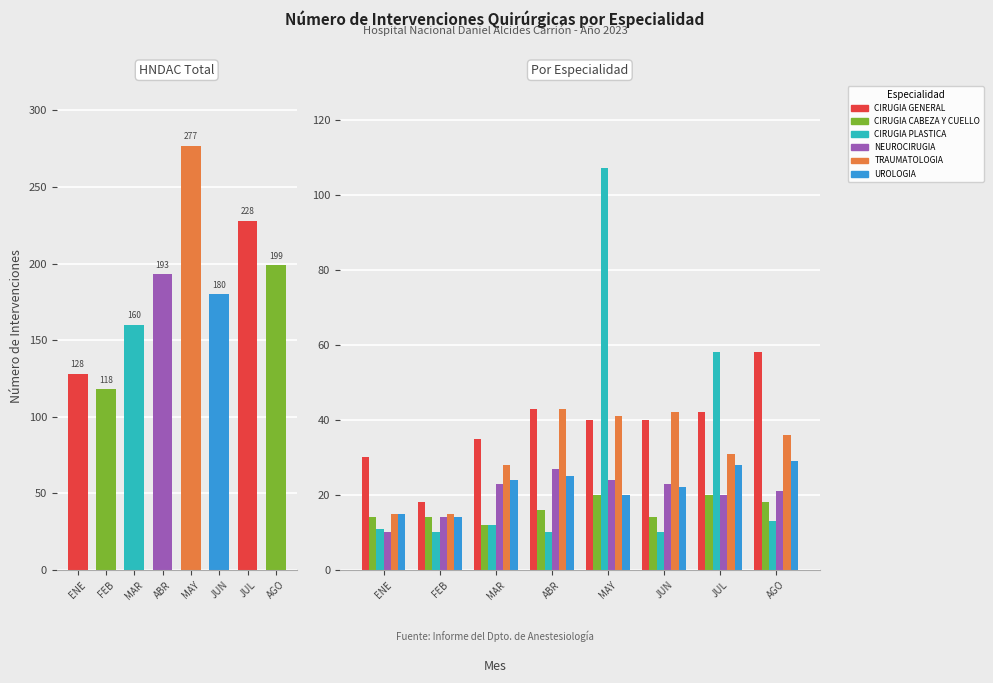

Reading left to right, transcribe all the data shown in this chart.

CIRUGIA GENERAL: ENE=30	FEB=18	MAR=35	ABR=43	MAY=40	JUN=40	JUL=42	AGO=58
CIRUGIA CABEZA Y CUELLO: ENE=14	FEB=14	MAR=12	ABR=16	MAY=20	JUN=14	JUL=20	AGO=18
CIRUGIA PLASTICA: ENE=11	FEB=10	MAR=12	ABR=10	MAY=107	JUN=10	JUL=58	AGO=13
NEUROCIRUGIA: ENE=10	FEB=14	MAR=23	ABR=27	MAY=24	JUN=23	JUL=20	AGO=21
TRAUMATOLOGIA: ENE=15	FEB=15	MAR=28	ABR=43	MAY=41	JUN=42	JUL=31	AGO=36
UROLOGIA: ENE=15	FEB=14	MAR=24	ABR=25	MAY=20	JUN=22	JUL=28	AGO=29